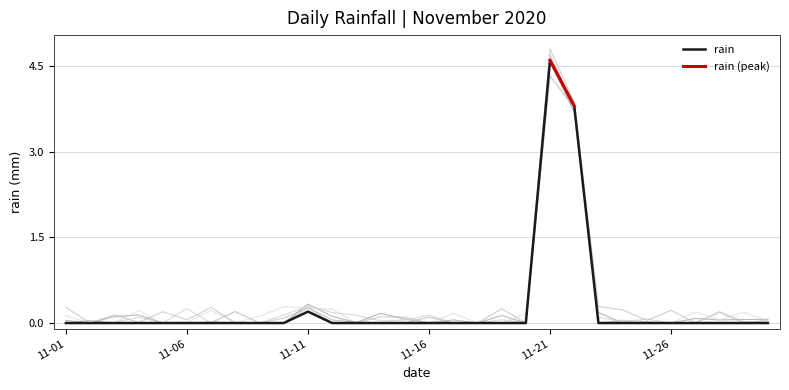

Between 6 and 7, which is larger?

6